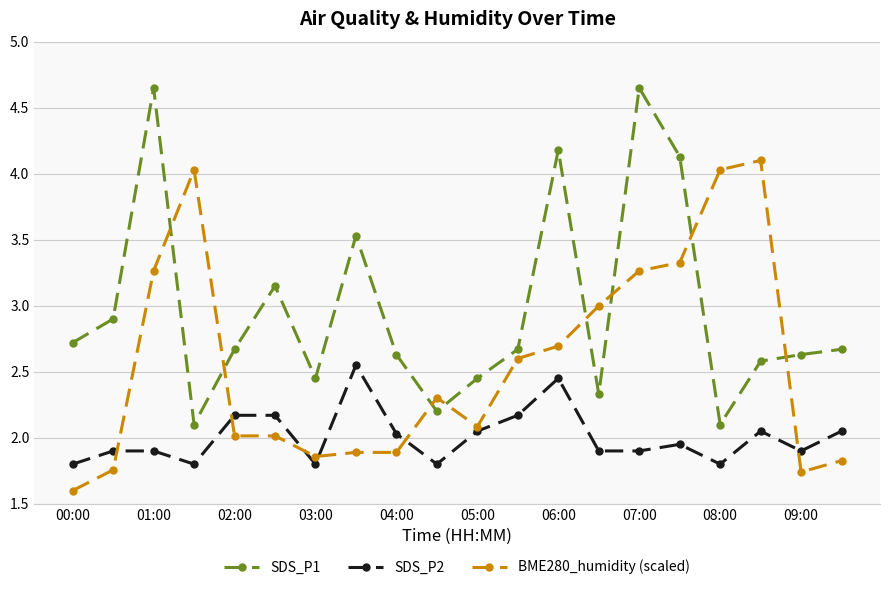

Rank the series by their maximum value, from highest to lowest.

SDS_P1, BME280_humidity (scaled), SDS_P2